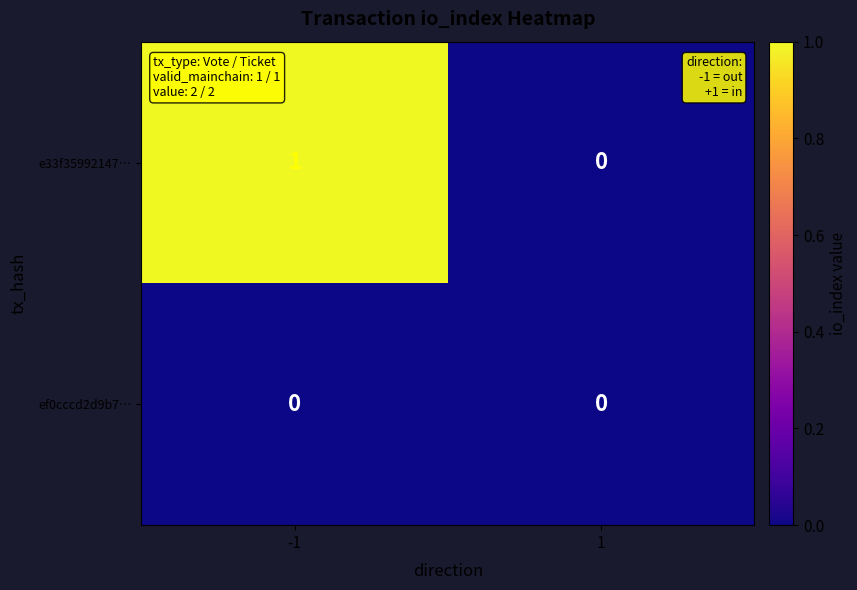

Reading left to right, list all the values displayed in this chart.

e33f35992147…: -1=1	1=0
ef0cccd2d9b7…: -1=0	1=0